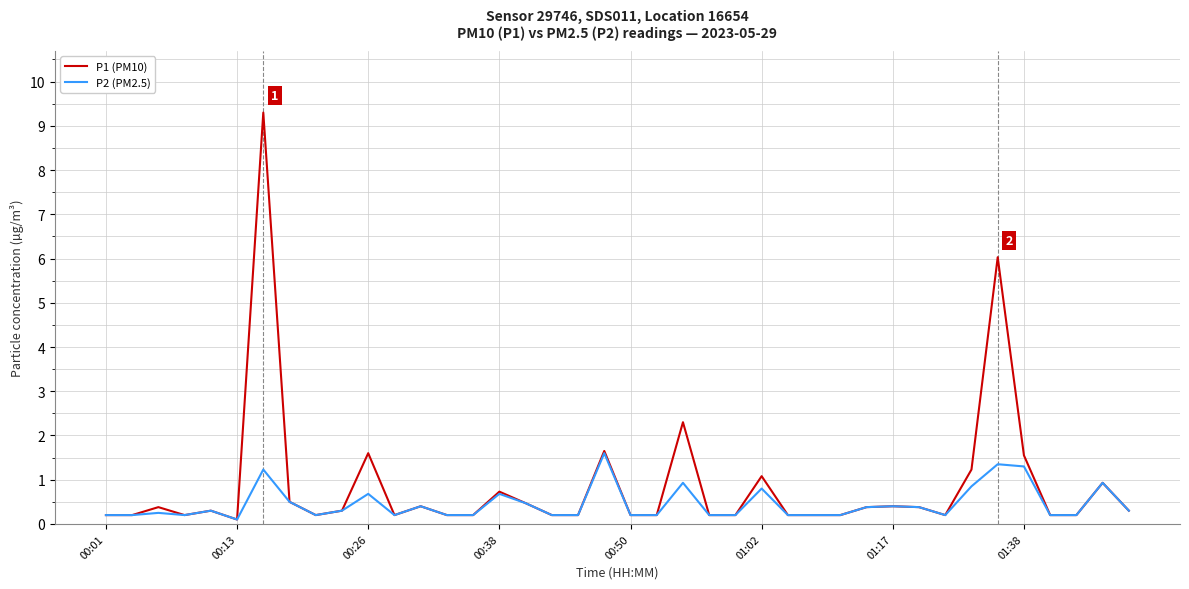

What are all the series names shown in the legend?

P1 (PM10), P2 (PM2.5)